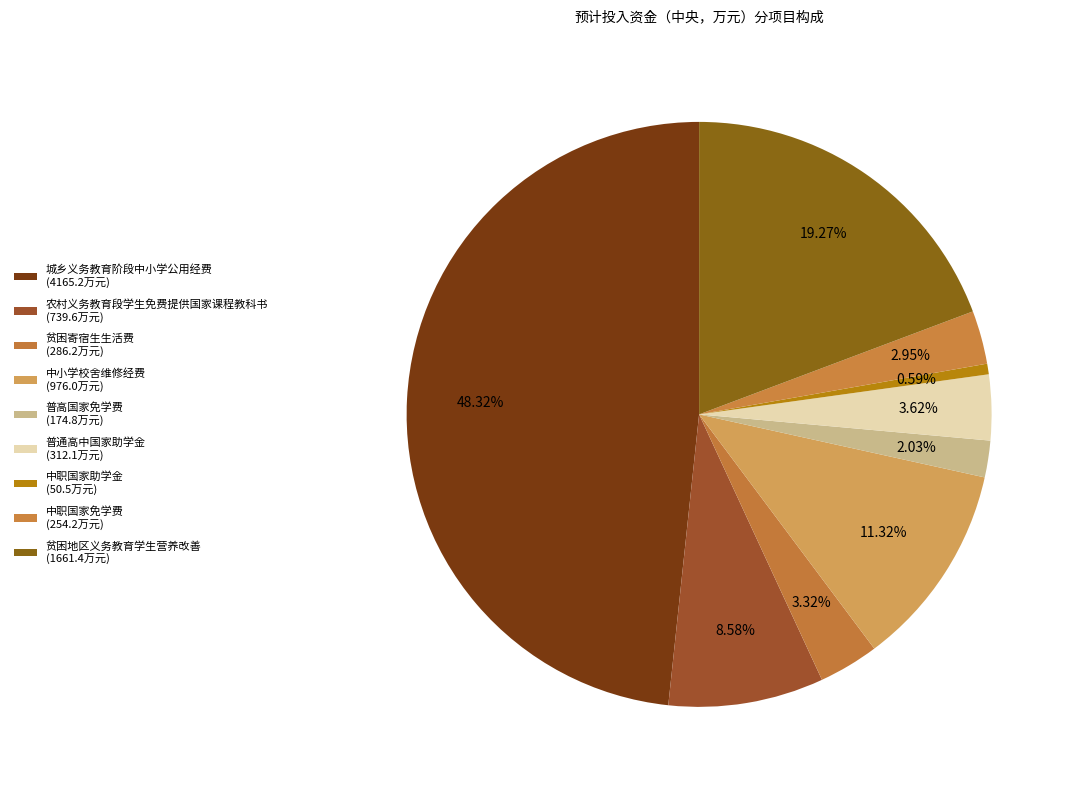

True or false: 城乡义务教育阶段中小学公用经费 accounts for 36% of the total.

False